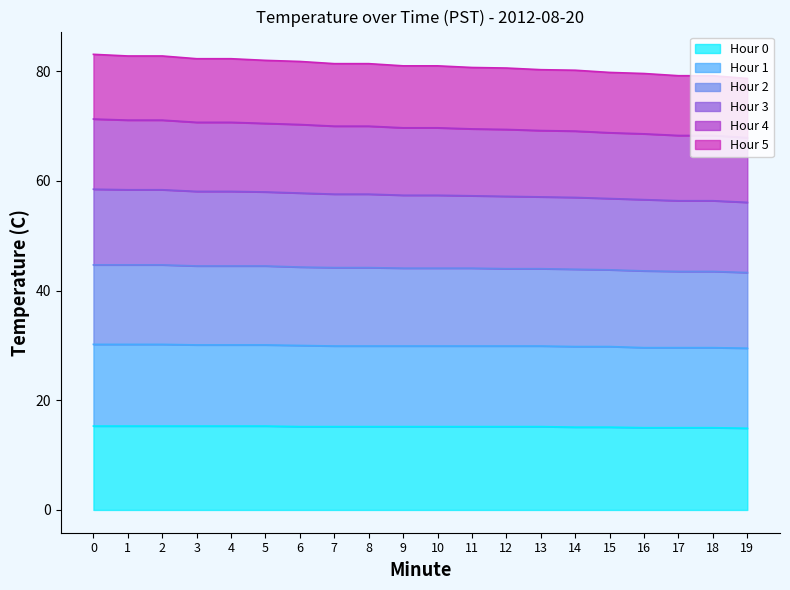

What is the smallest value displayed?

14.9